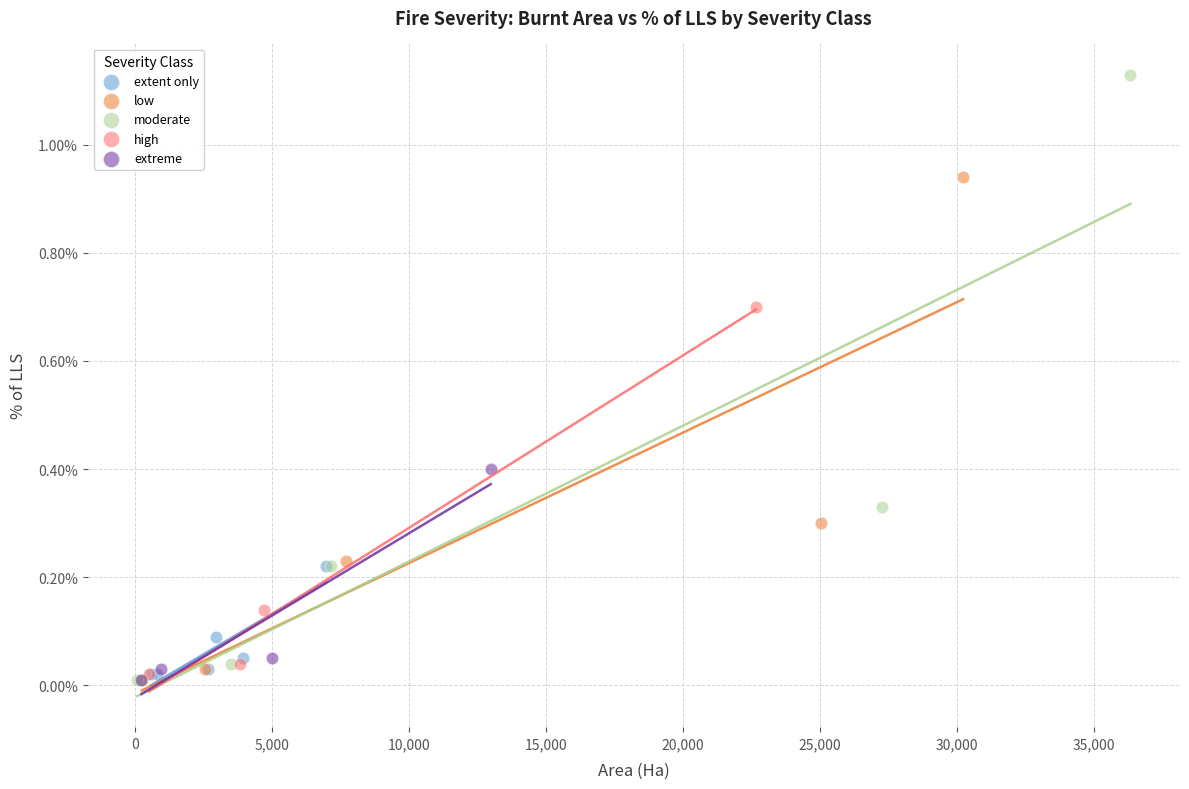

What are all the series names shown in the legend?

extent only, low, moderate, high, extreme